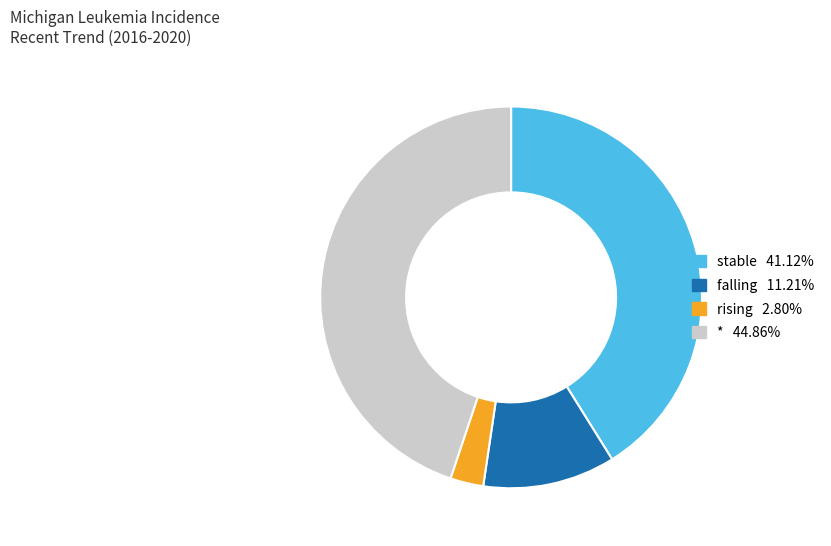

The rising slice represents 3% of the pie. True or false?

True